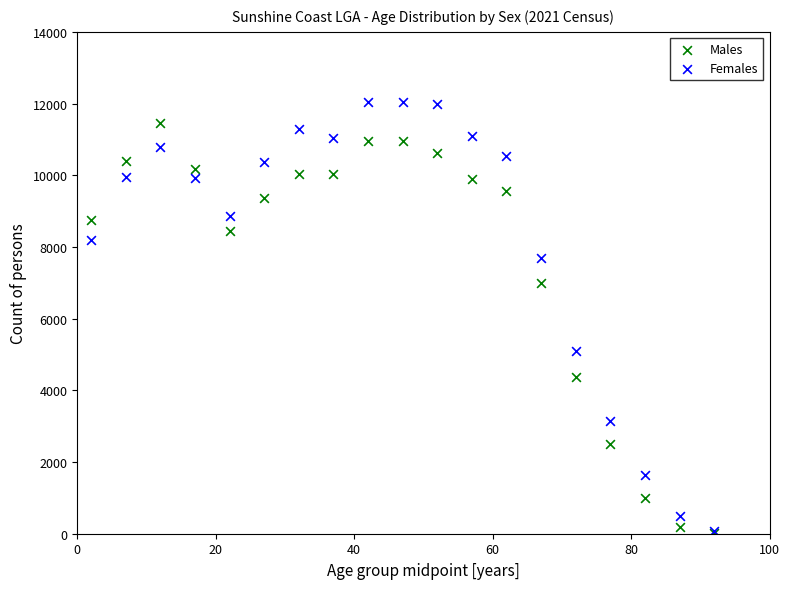

Which series has the widest spread of Y values?

Females